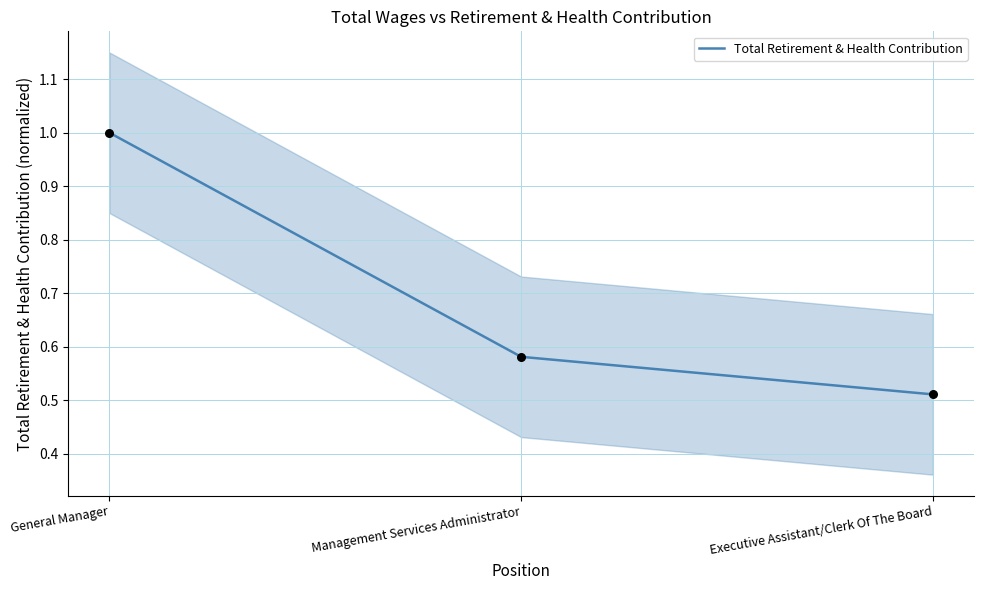

What is the change in value from General Manager to Executive Assistant/Clerk Of The Board?

-0.5